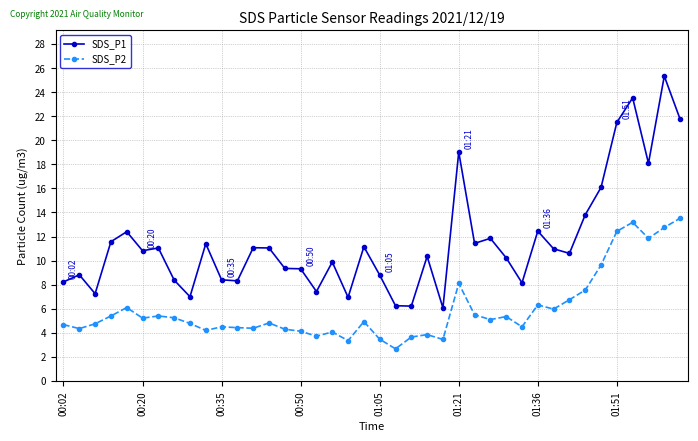

What is the value of the SDS_P1 point at the 13th from the left?

11.1